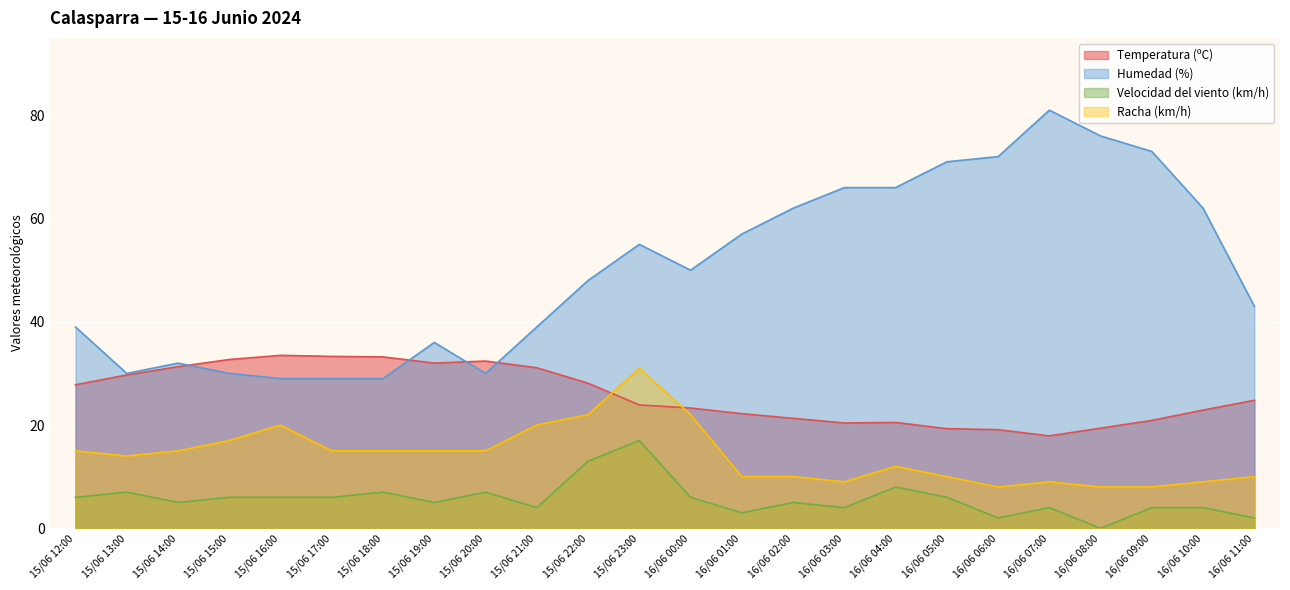

Which series has the largest total across all categories?

Humedad (%)